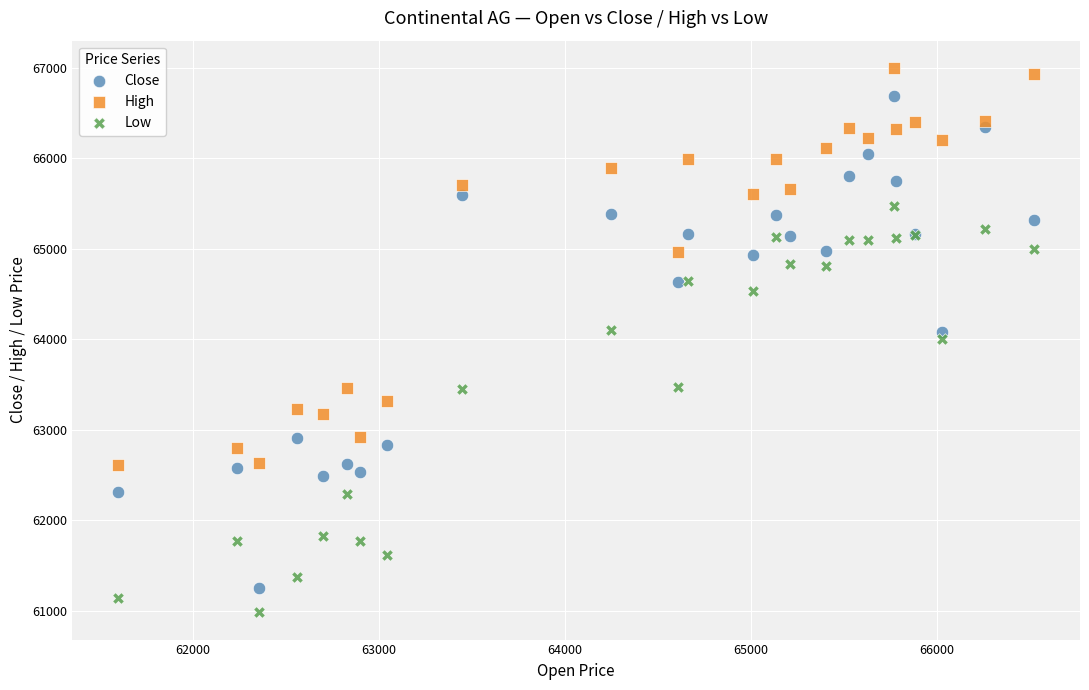

Which series has the widest spread of Y values?

Close